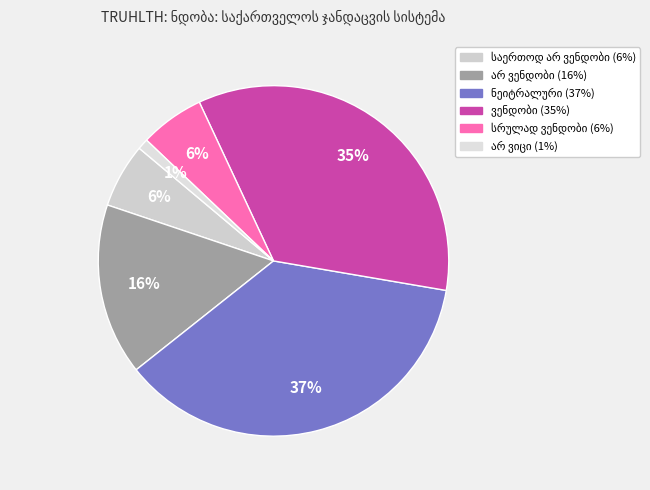

How many segments does this pie chart have?

6